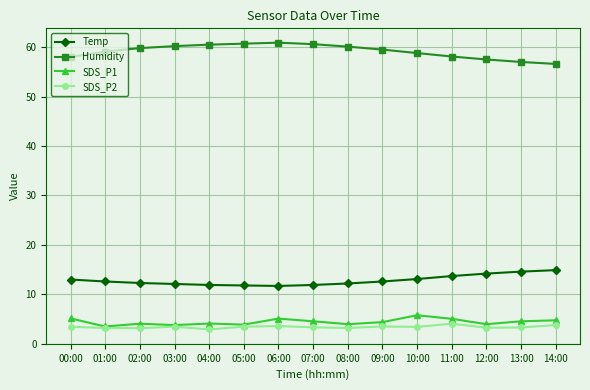

True or false: SDS_P2 has more than 1 points higher than both neighbors.

True